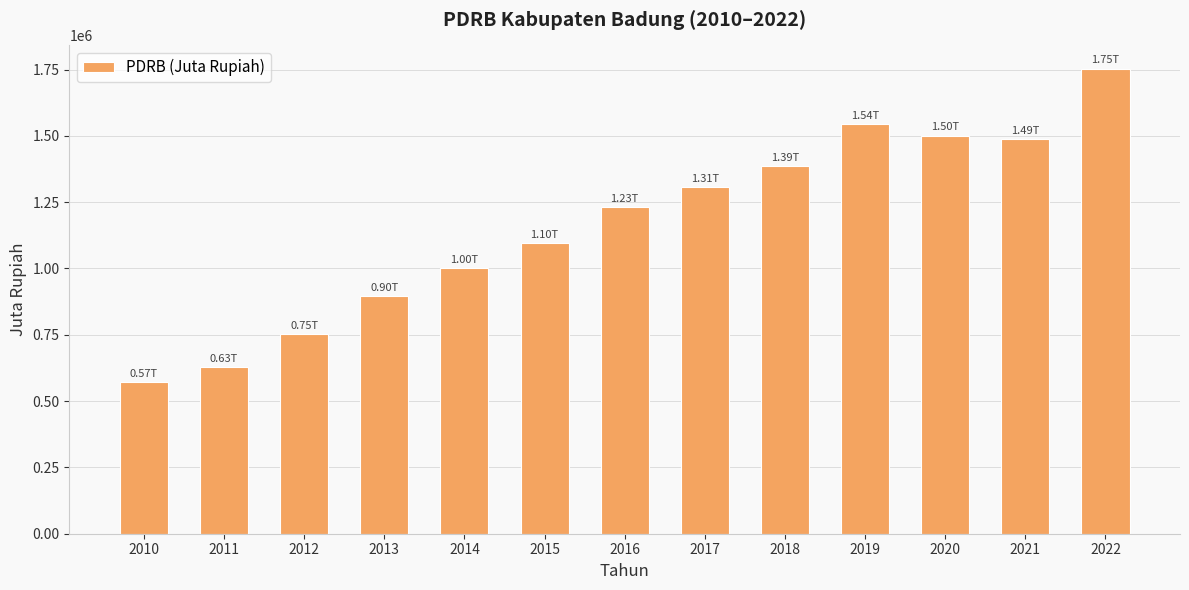

What is the ratio of the value at 2014 to the value at 2018?

0.7